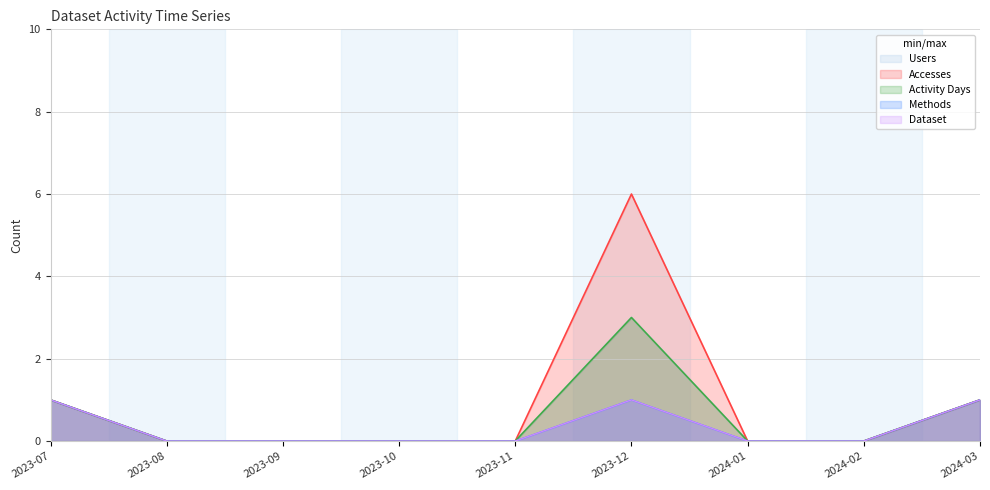

Reading left to right, what are all the values shown in this chart?

Users: 2023-07=1	2023-08=0	2023-09=0	2023-10=0	2023-11=0	2023-12=3	2024-01=0	2024-02=0	2024-03=1
Accesses: 2023-07=1	2023-08=0	2023-09=0	2023-10=0	2023-11=0	2023-12=6	2024-01=0	2024-02=0	2024-03=1
Activity Days: 2023-07=1	2023-08=0	2023-09=0	2023-10=0	2023-11=0	2023-12=3	2024-01=0	2024-02=0	2024-03=1
Methods: 2023-07=1	2023-08=0	2023-09=0	2023-10=0	2023-11=0	2023-12=1	2024-01=0	2024-02=0	2024-03=1
Dataset: 2023-07=1	2023-08=0	2023-09=0	2023-10=0	2023-11=0	2023-12=1	2024-01=0	2024-02=0	2024-03=1